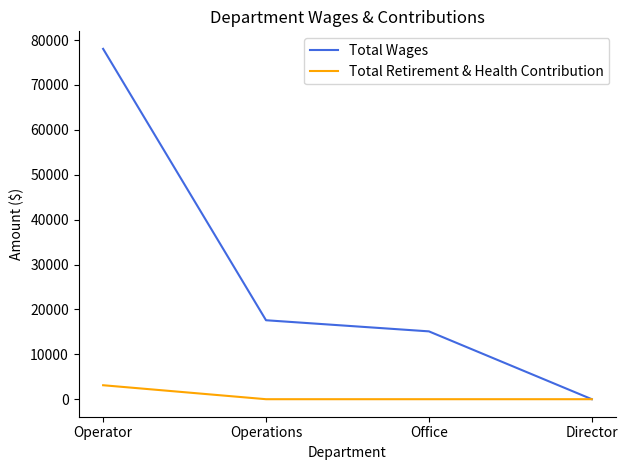

Reading left to right, list all the values displayed in this chart.

Total Wages: Operator=78041	Operations=17588	Office=15111	Director=0
Total Retirement & Health Contribution: Operator=3112	Operations=0	Office=0	Director=0